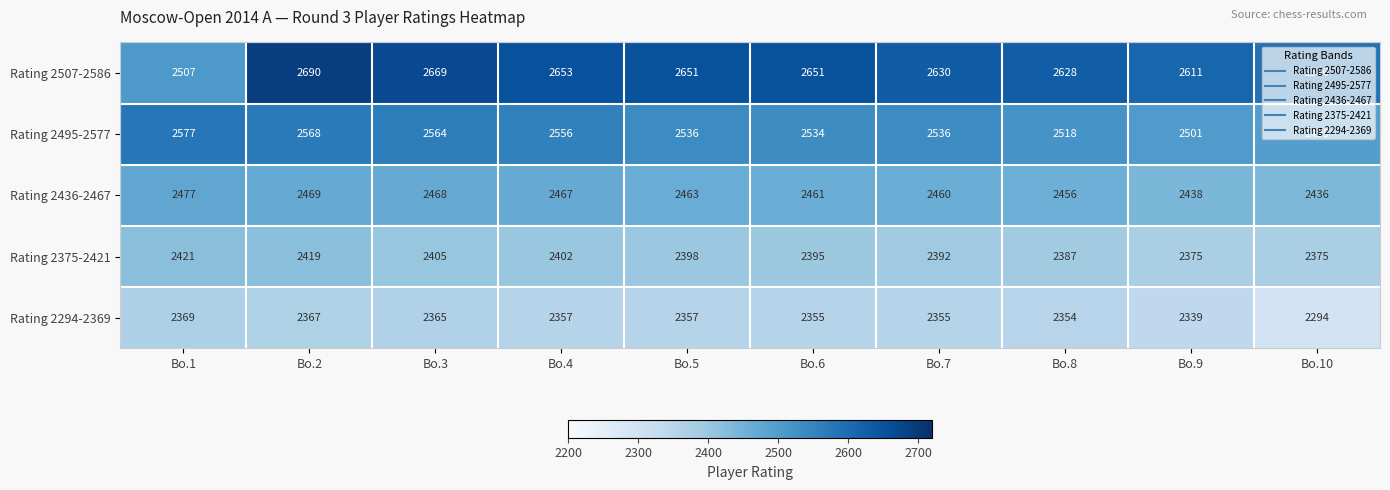

True or false: Rating 2375-2421 has a value of 1270 at Bo.7.

False